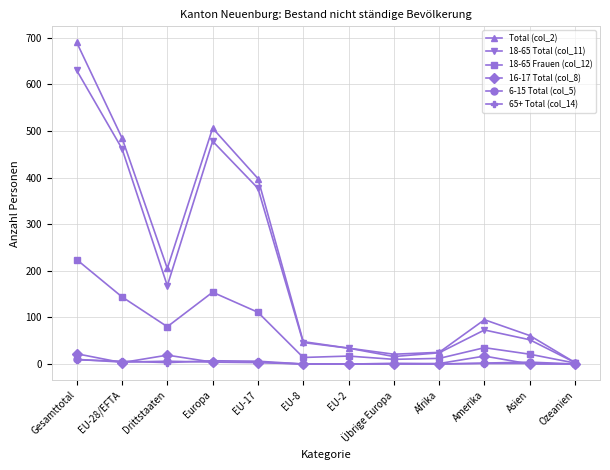

Read the Total (col_2) value at Asien, to the nearest 100.

100